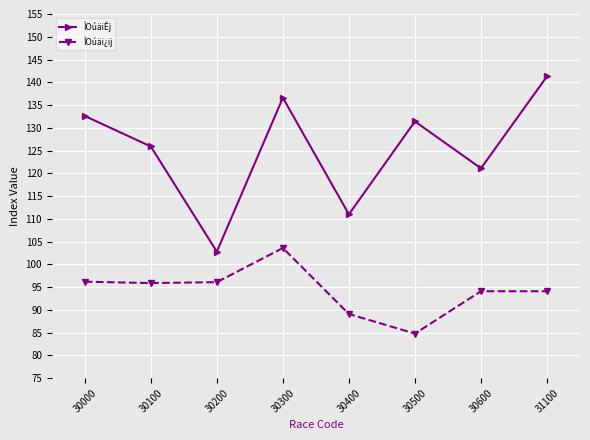

At which label is ÎOúäiÊj closest to 122?

30600